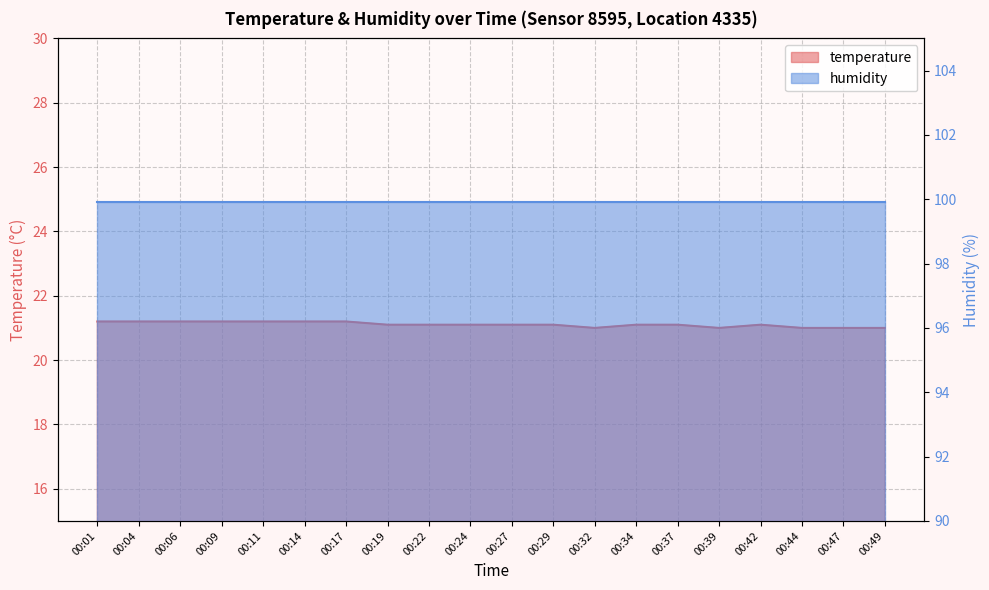

Is it true that the value at 00:04 is 37.8?

False